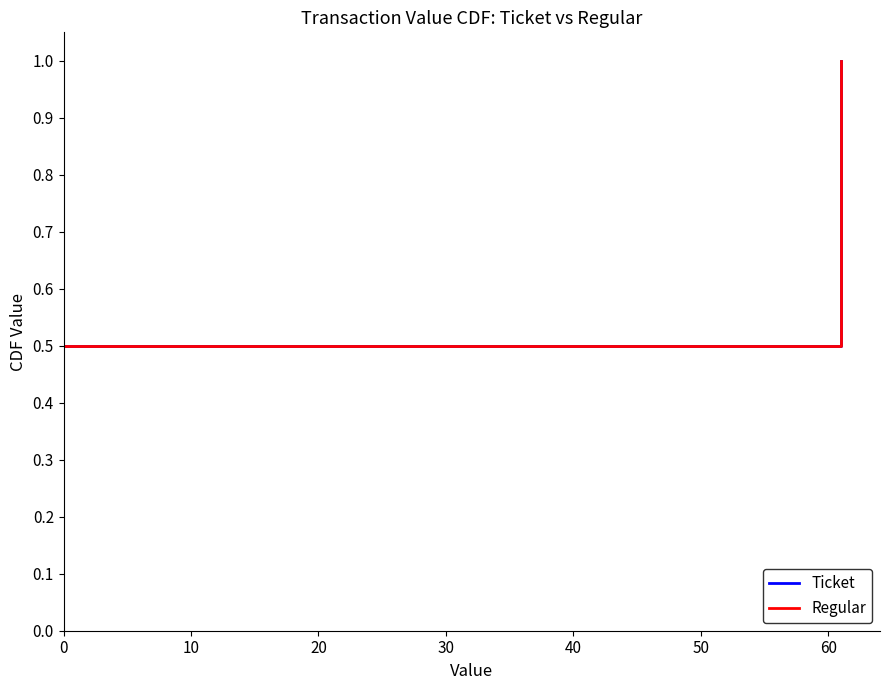

What is the sum of all Regular values?

1.5